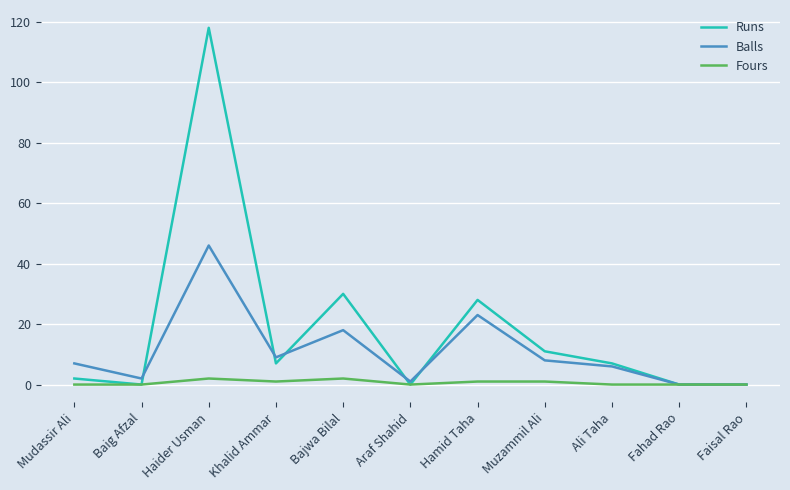

What position from the right is Haider Usman?

9